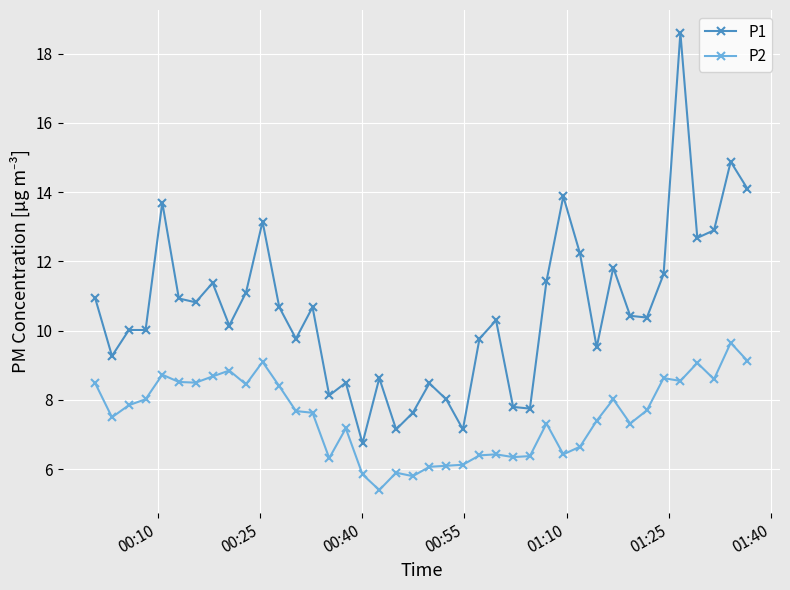

List the series in order of their peak value, lowest first.

P2, P1